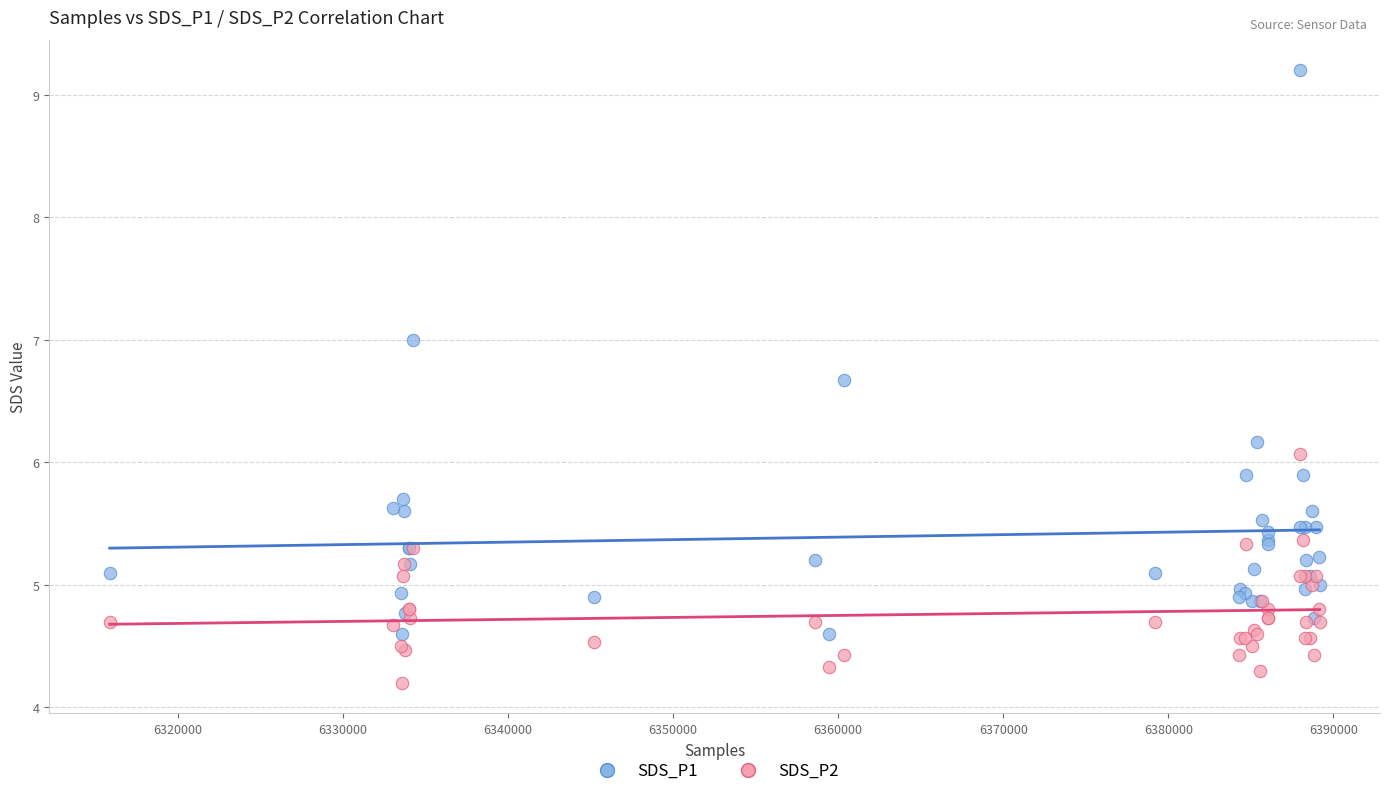

What are all the series names shown in the legend?

SDS_P1, SDS_P2